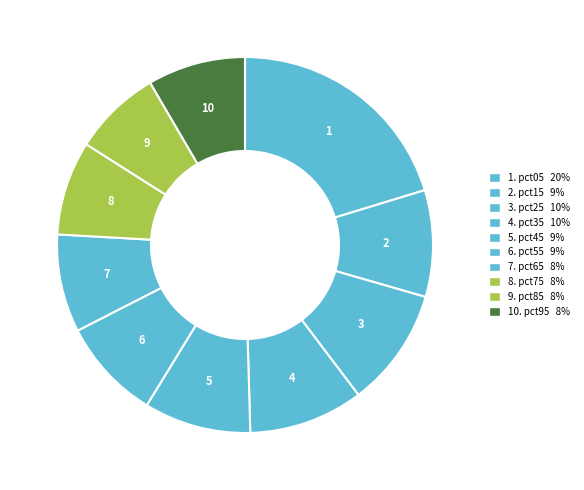

Count the number of slices in the pie.

10